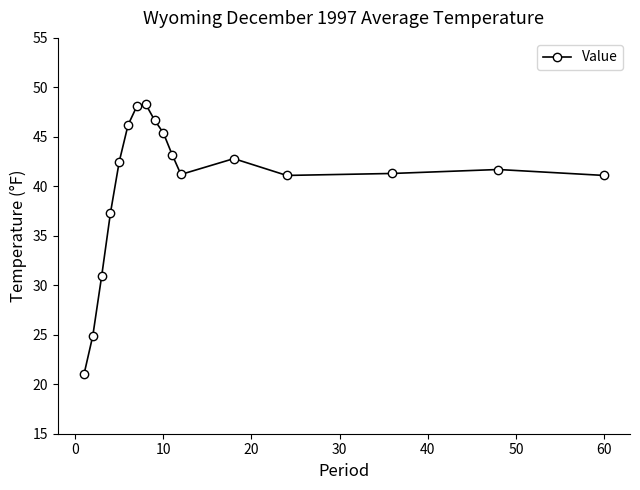

How many points are lower than both their immediate neighbors (excluding endpoints)?

2